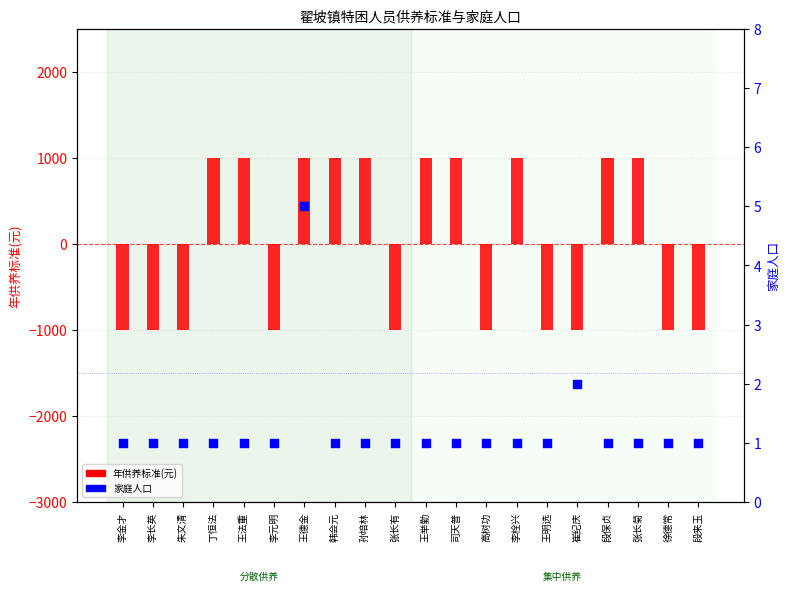

At how many categories does at least one series exceed 491?

10